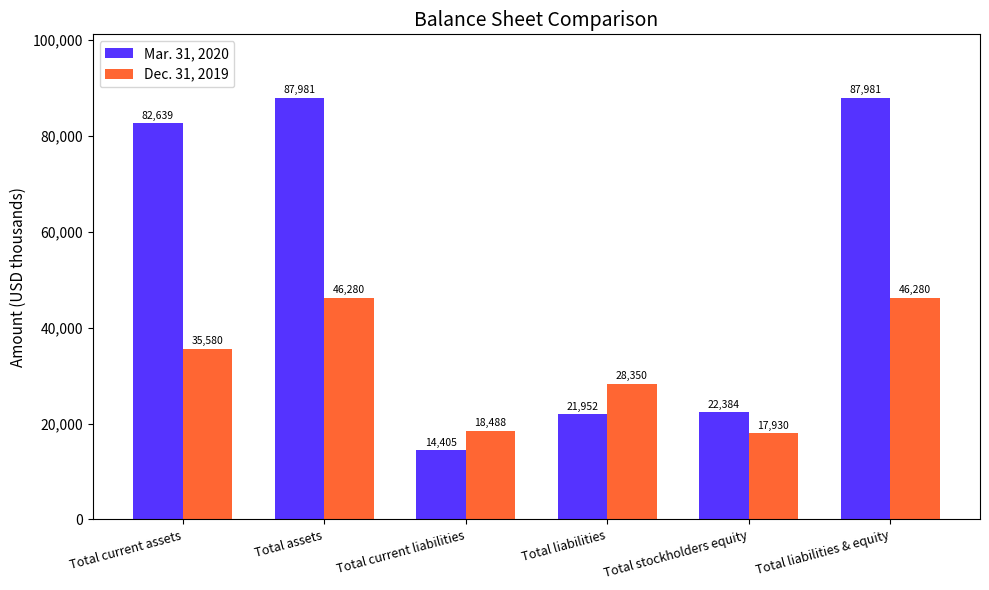

Which series has the largest total across all categories?

Mar. 31, 2020